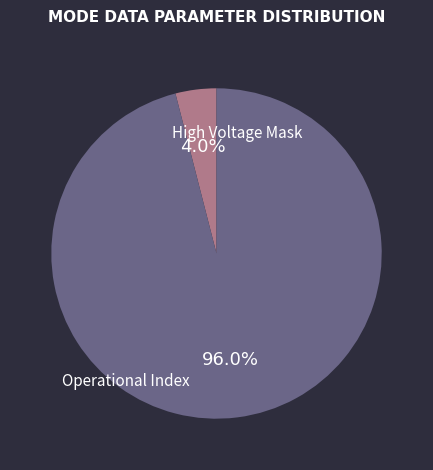

Is there any slice that represents more than half of the pie?

Yes